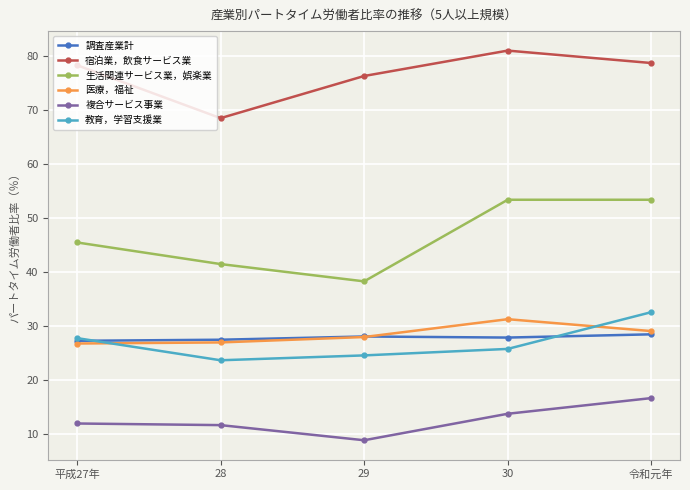

True or false: 宿泊業，飲食サービス業 and 複合サービス事業 cross at least once.

False